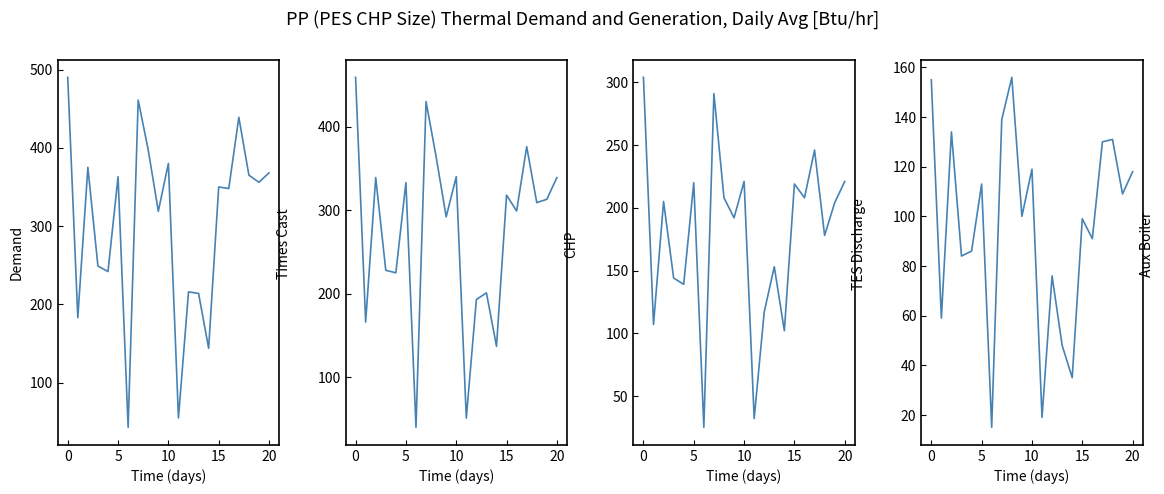

How many interior local valleys does the Total Votes series have?

8